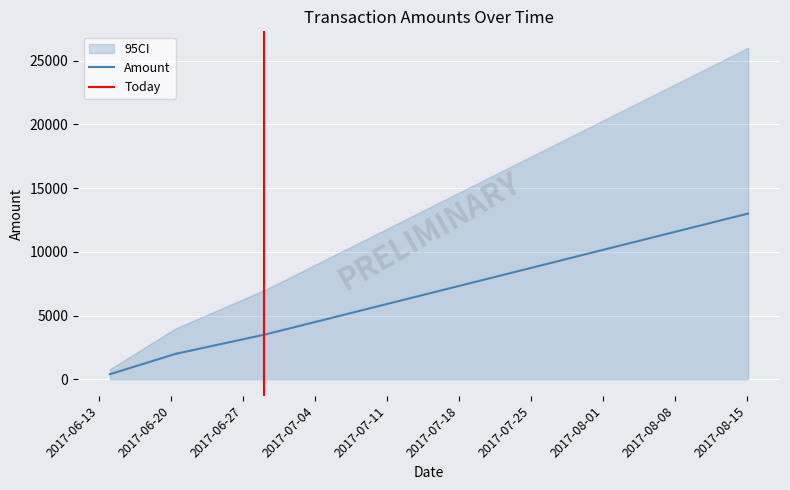

The value at 2017-08-15 01:56:59 is 8640. True or false?

False